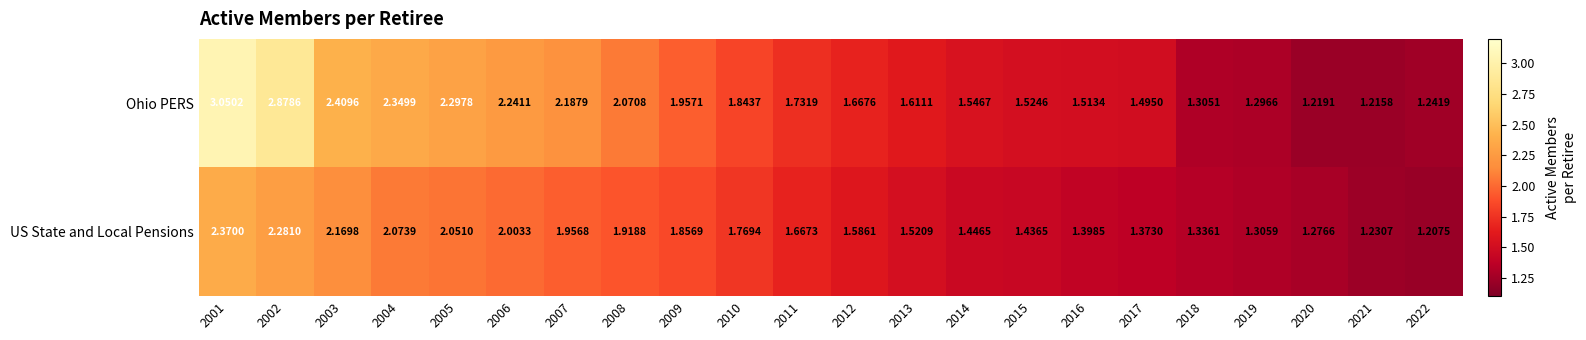

Which series has the largest range (max minus min)?

Ohio PERS